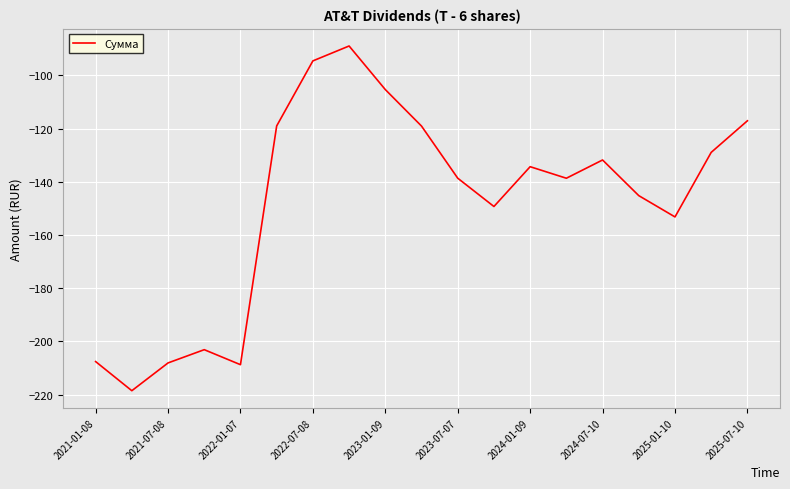

What is the maximum value shown in the chart?

-89.0